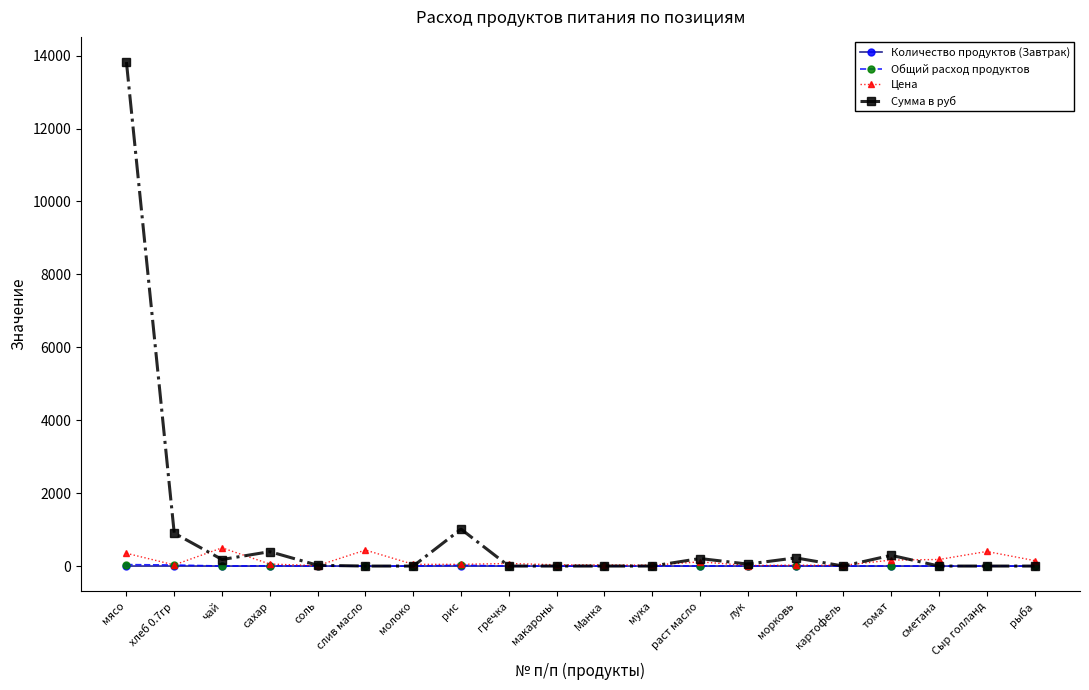

True or false: Количество продуктов (Завтрак) has more than 1 interior local peaks.

True